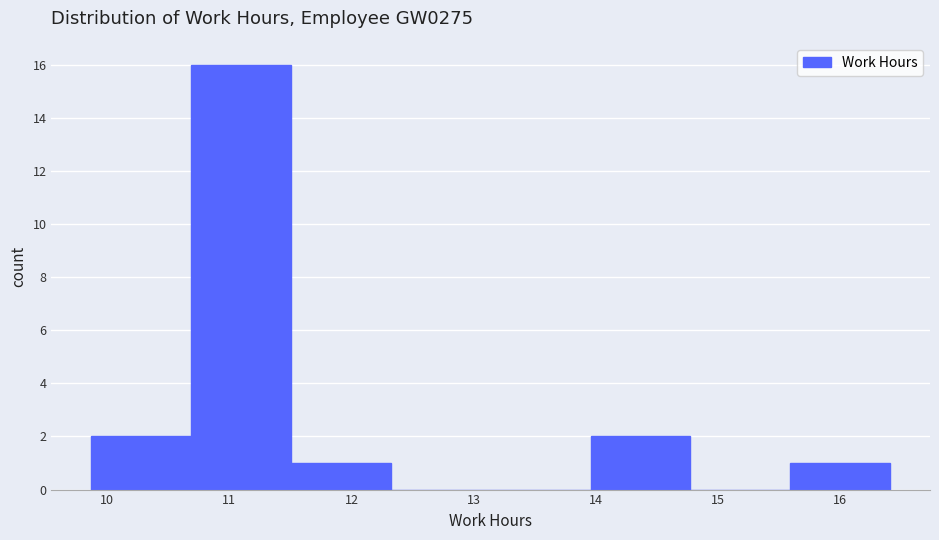

Which range on the x-axis has the tallest bar?

10.7 to 11.5